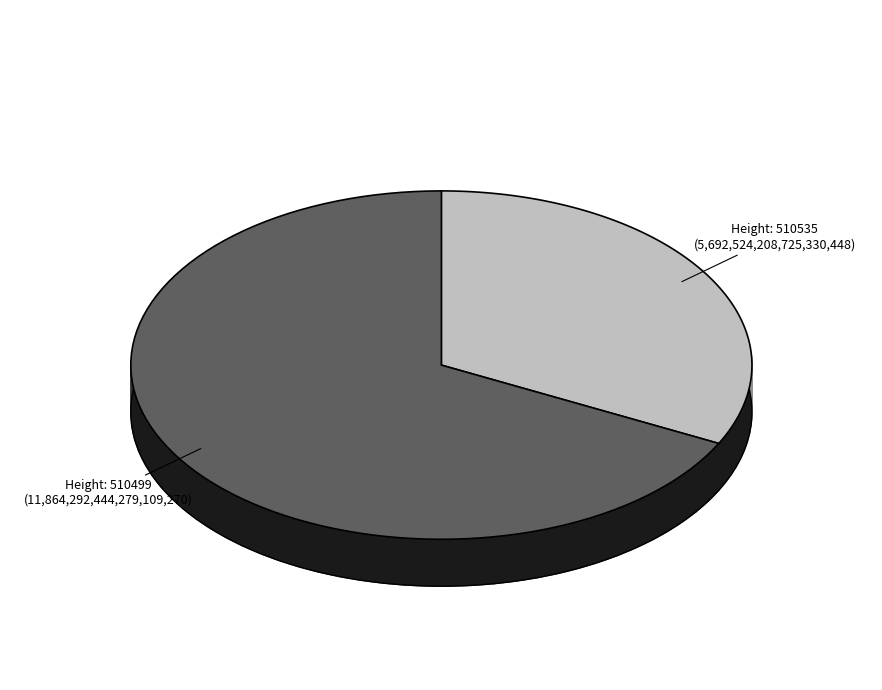

What is the ratio of the value at 510499 to the value at 510535?

2.1